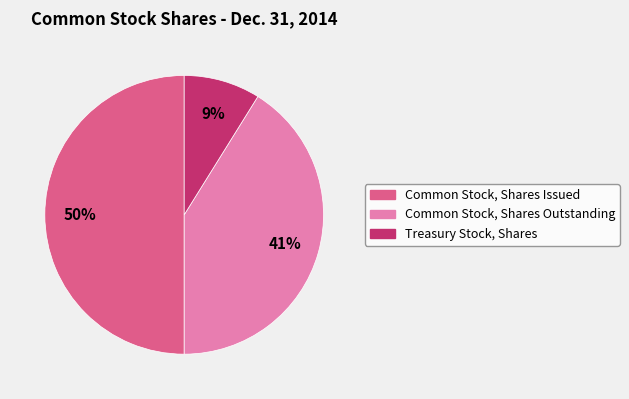

The Common Stock, Shares Outstanding slice represents 53% of the pie. True or false?

False